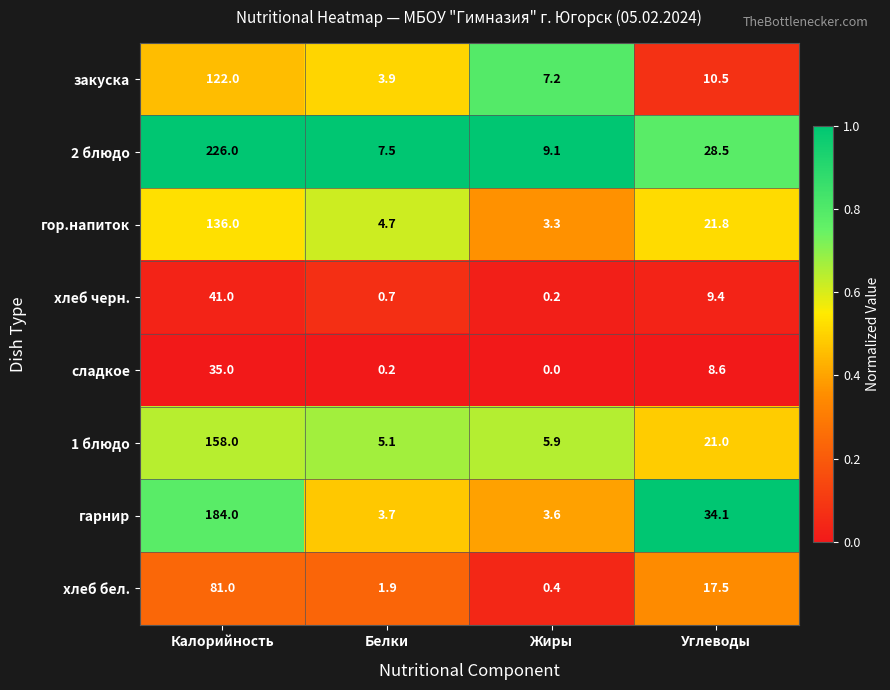

Rank the categories by хлеб черн. value from highest to lowest.

Калорийность, Углеводы, Белки, Жиры